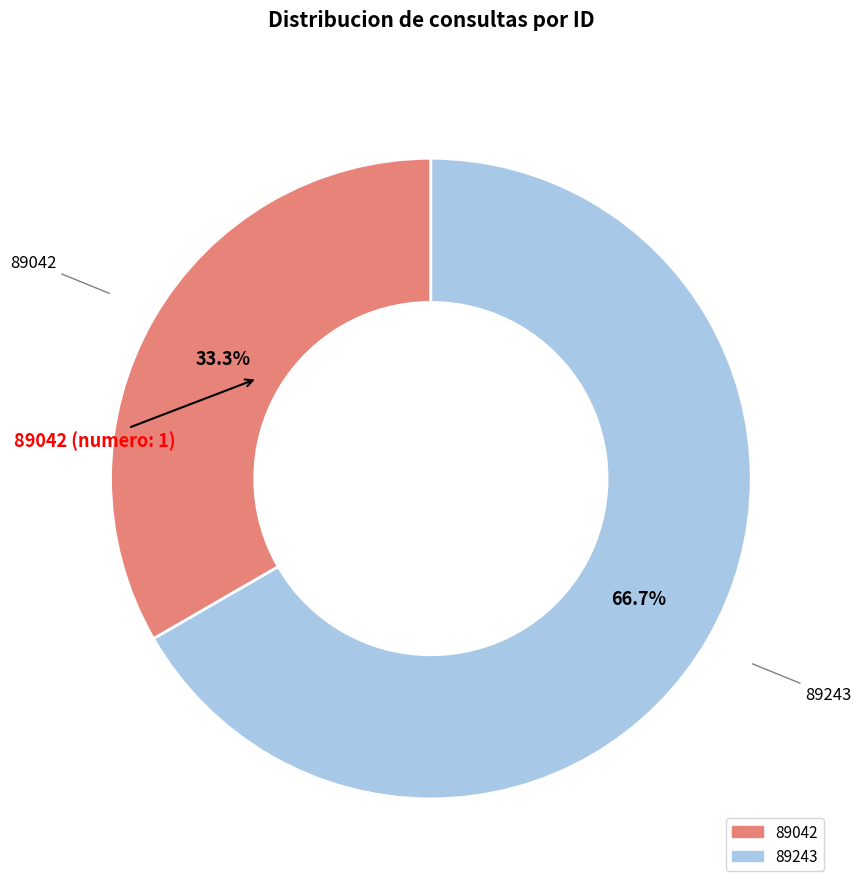

Is it true that 89042 is 41% of the pie?

False